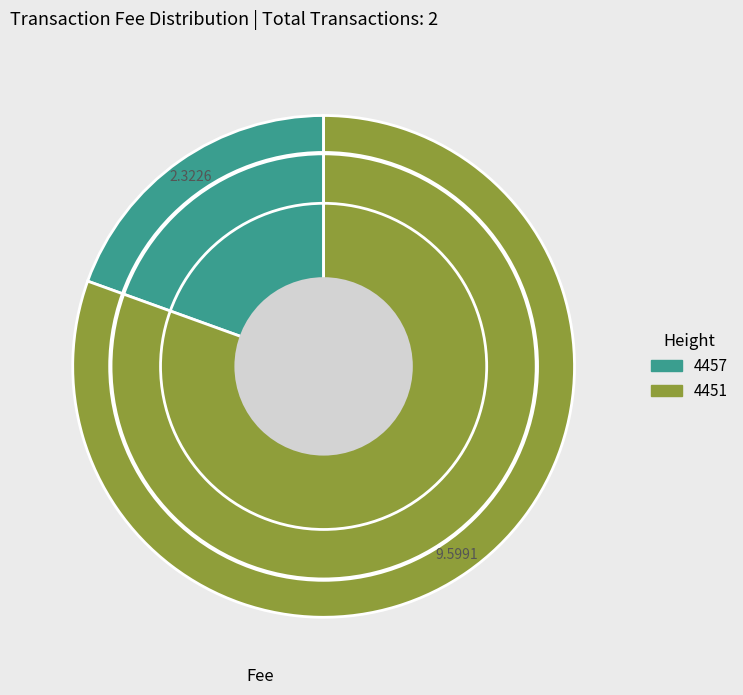

True or false: 4457 accounts for 19% of the total.

True